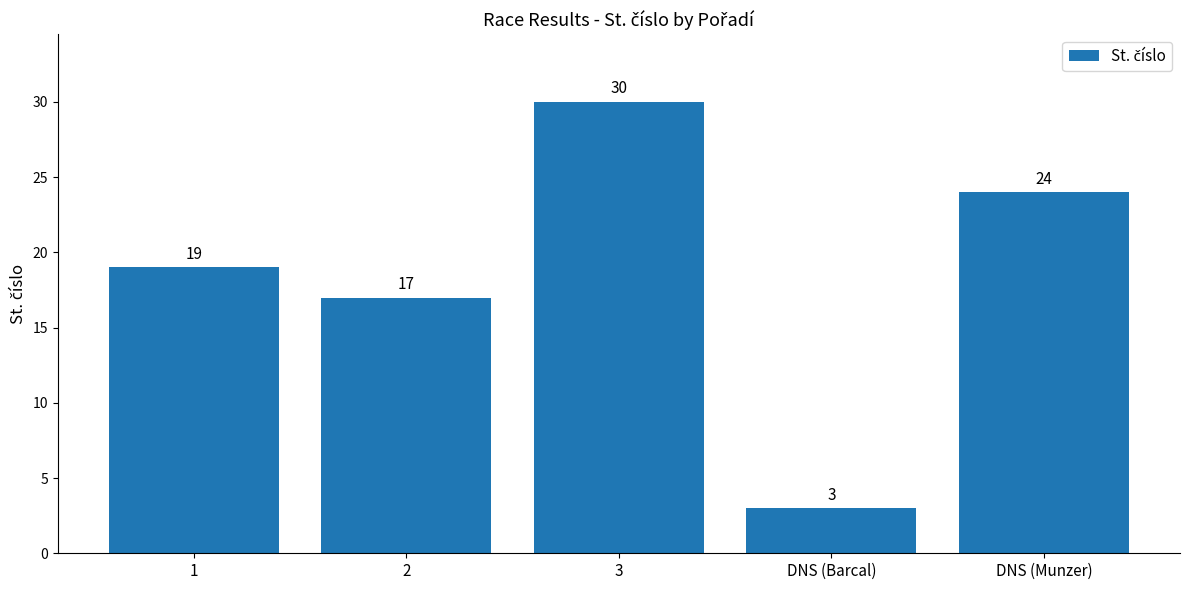

What is the ratio of the value at DNS (Barcal) to the value at 3?

0.1